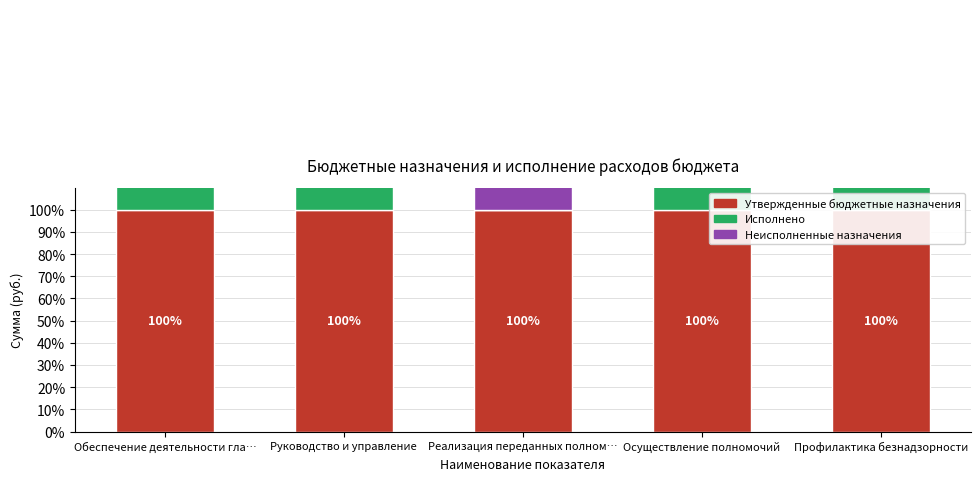

Is it true that Неисполненные назначения equals 26.8 at Обеспечение деятельности гла…?

True